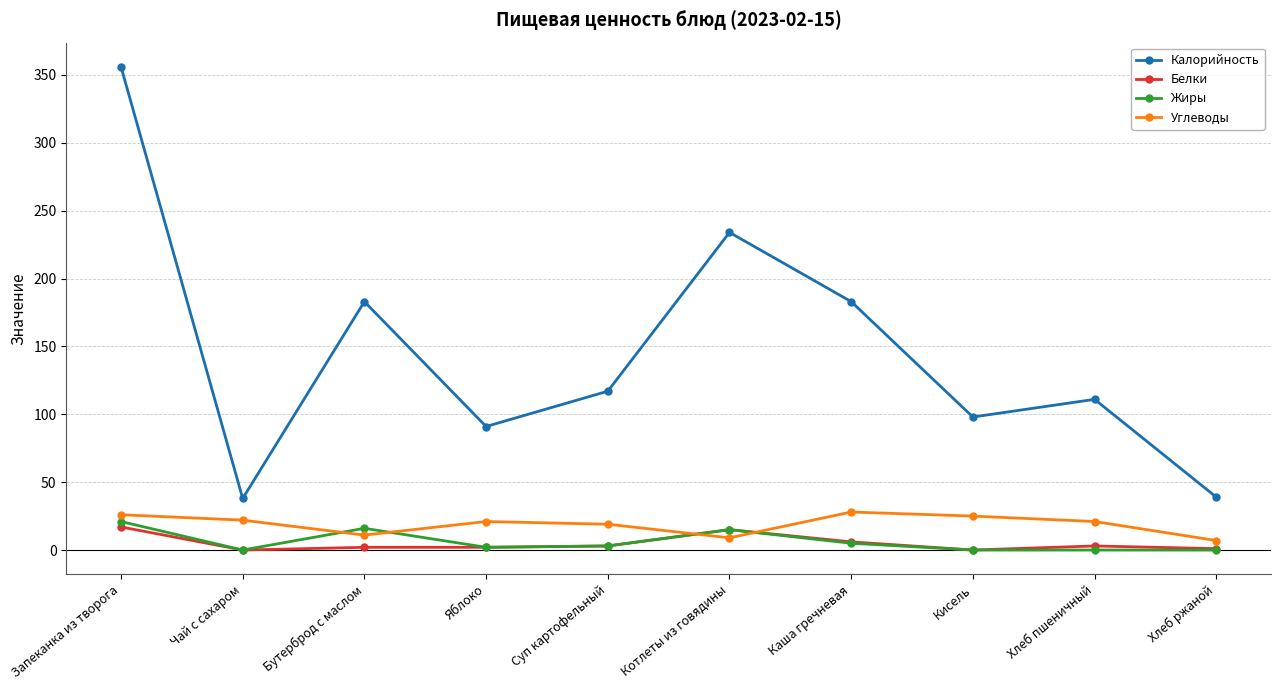

What position from the left is Каша гречневая?

7